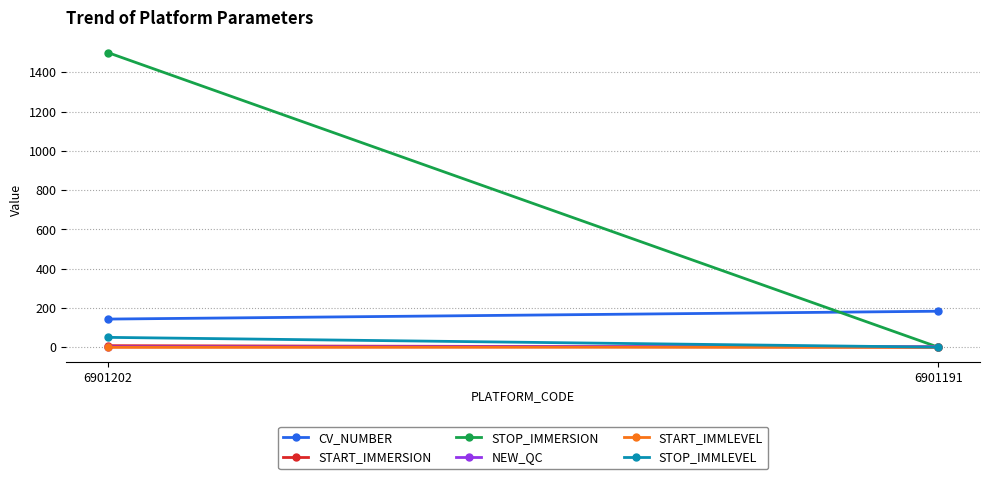

What is the average value of the START_IMMERSION series?

4.6